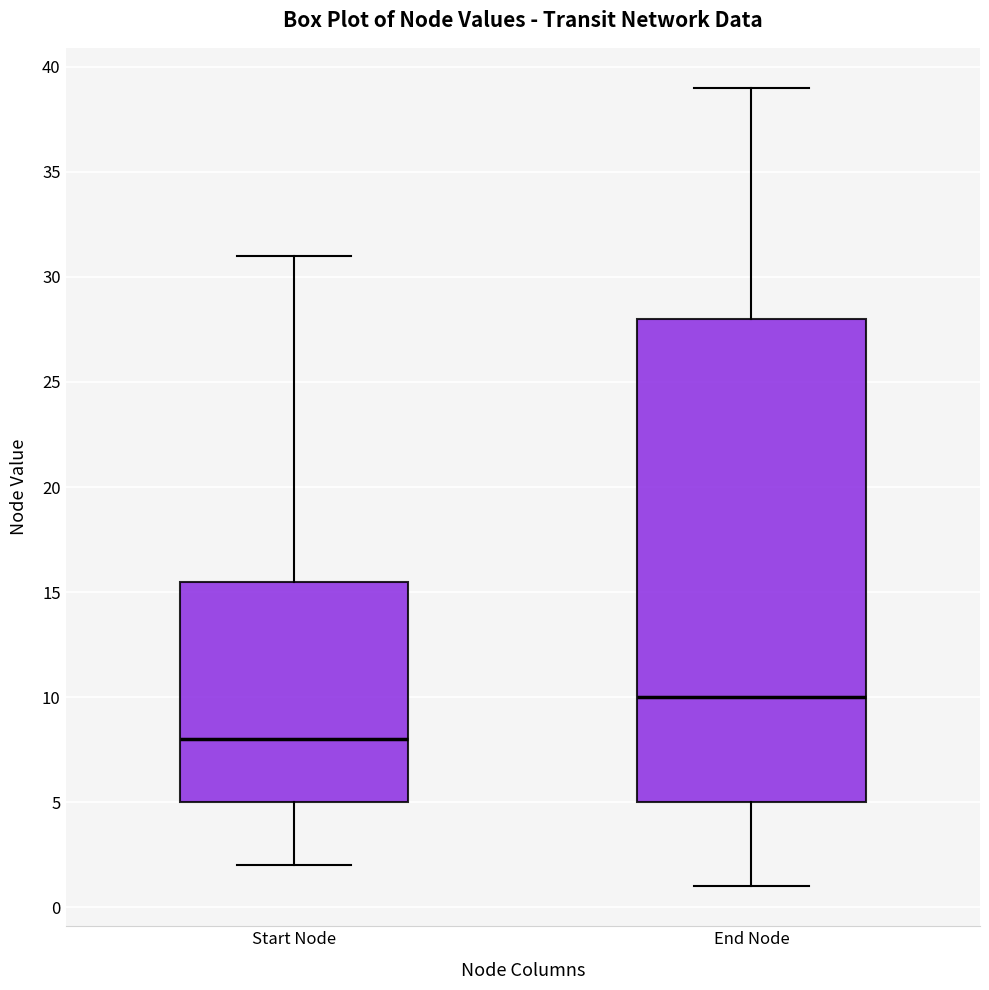

Which box is the tallest, from its lower edge to its upper edge?

End Node